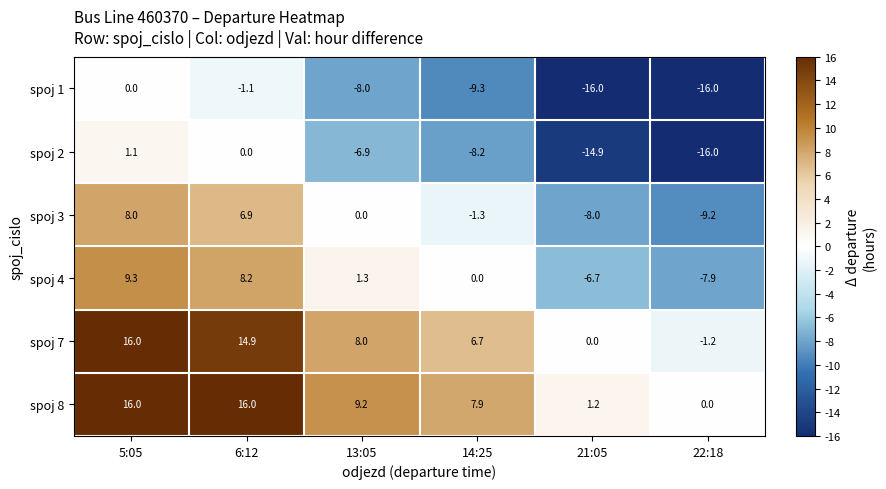

How many categories are shown in the chart?

6